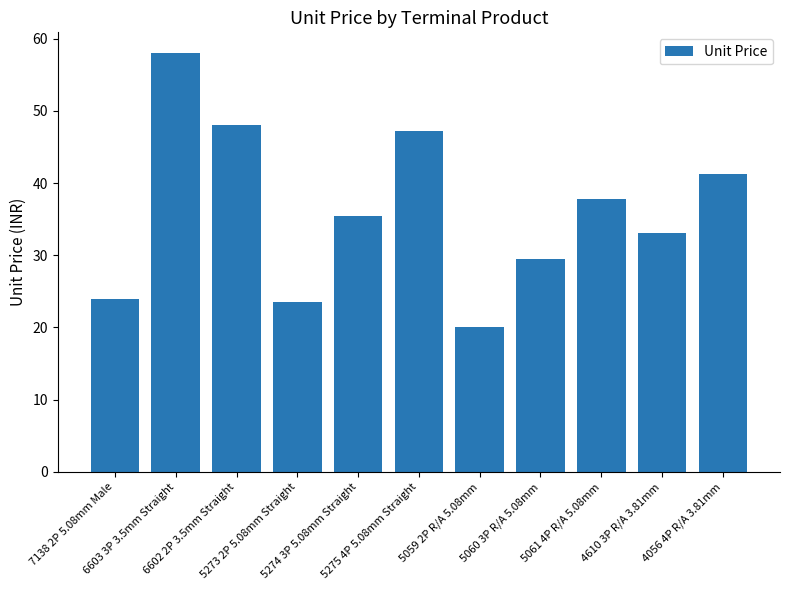

How many distinct data groups are displayed?

1